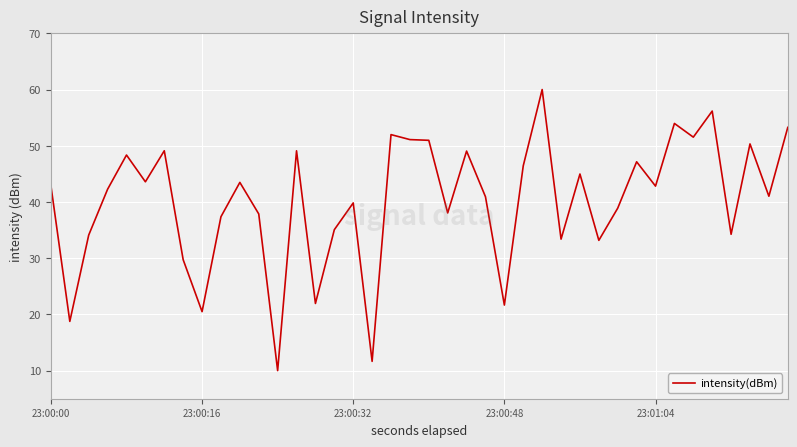

What is the difference between the maximum and minimum values?

50.0